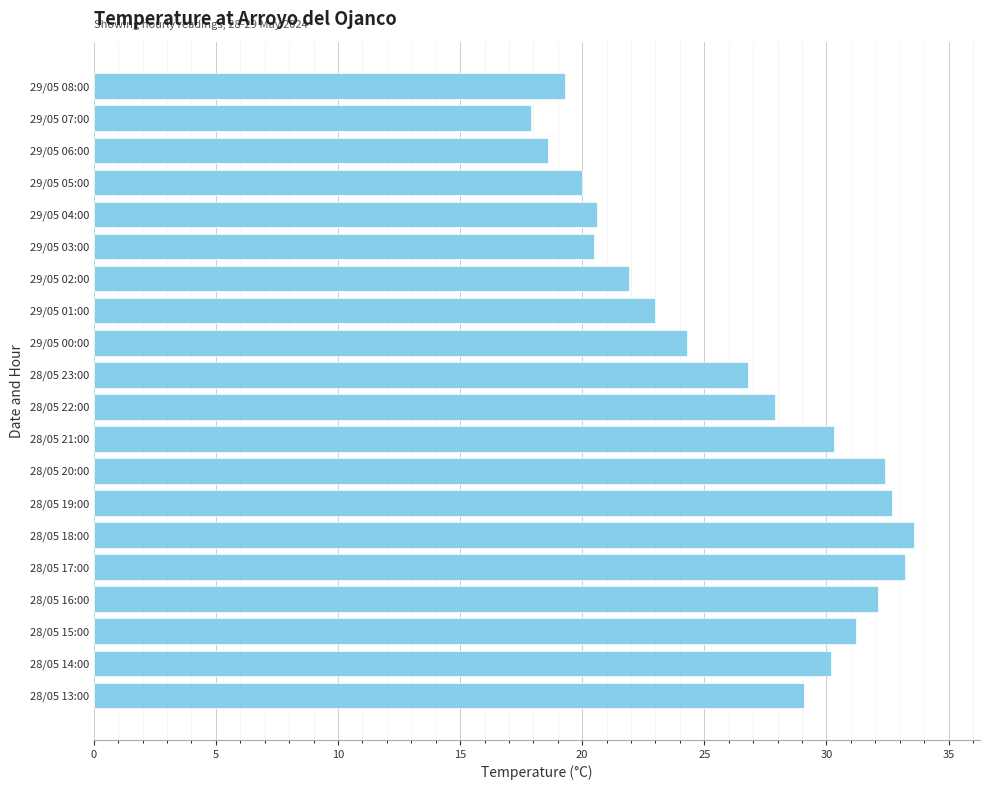

How many data points does each series have?

20